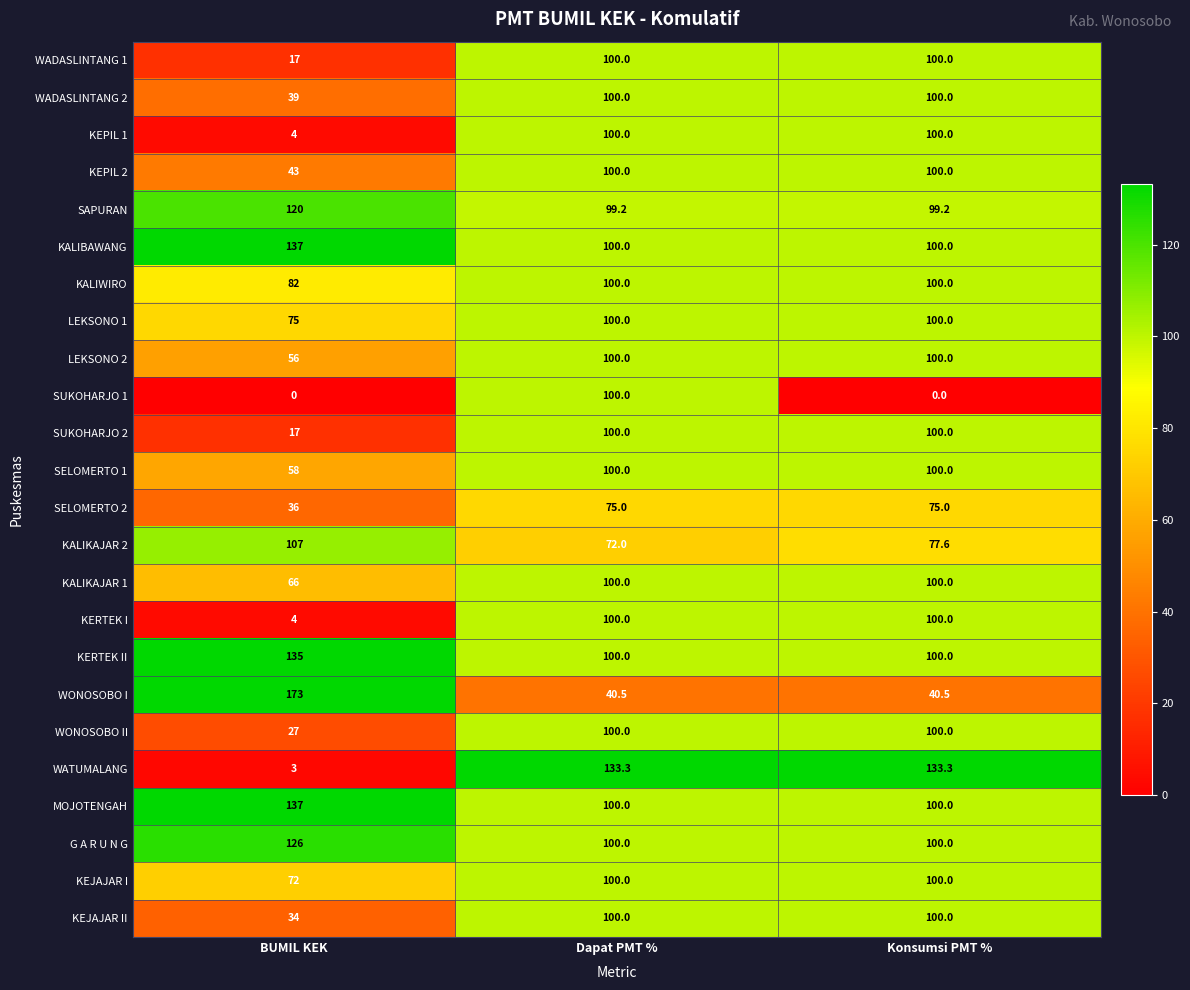

At how many categories does at least one series exceed 69?

3